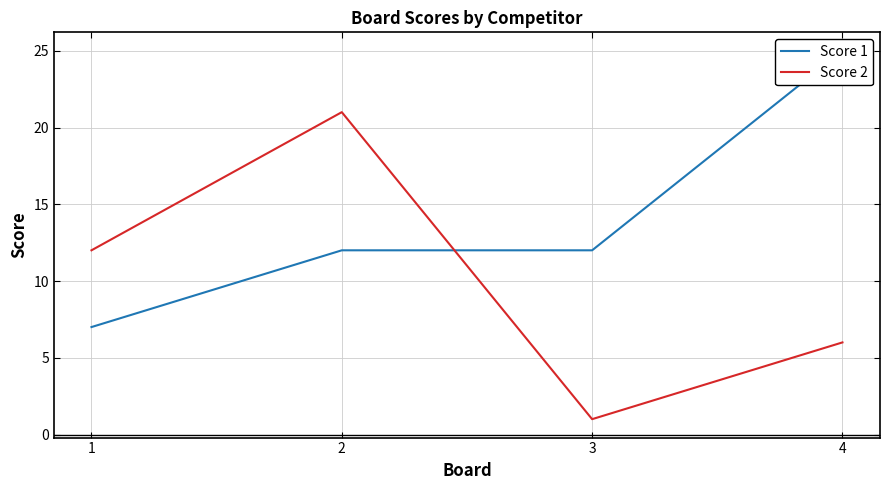

Reading right to left, extract all data points from this chart.

Score 1: 25	12	12	7
Score 2: 6	1	21	12